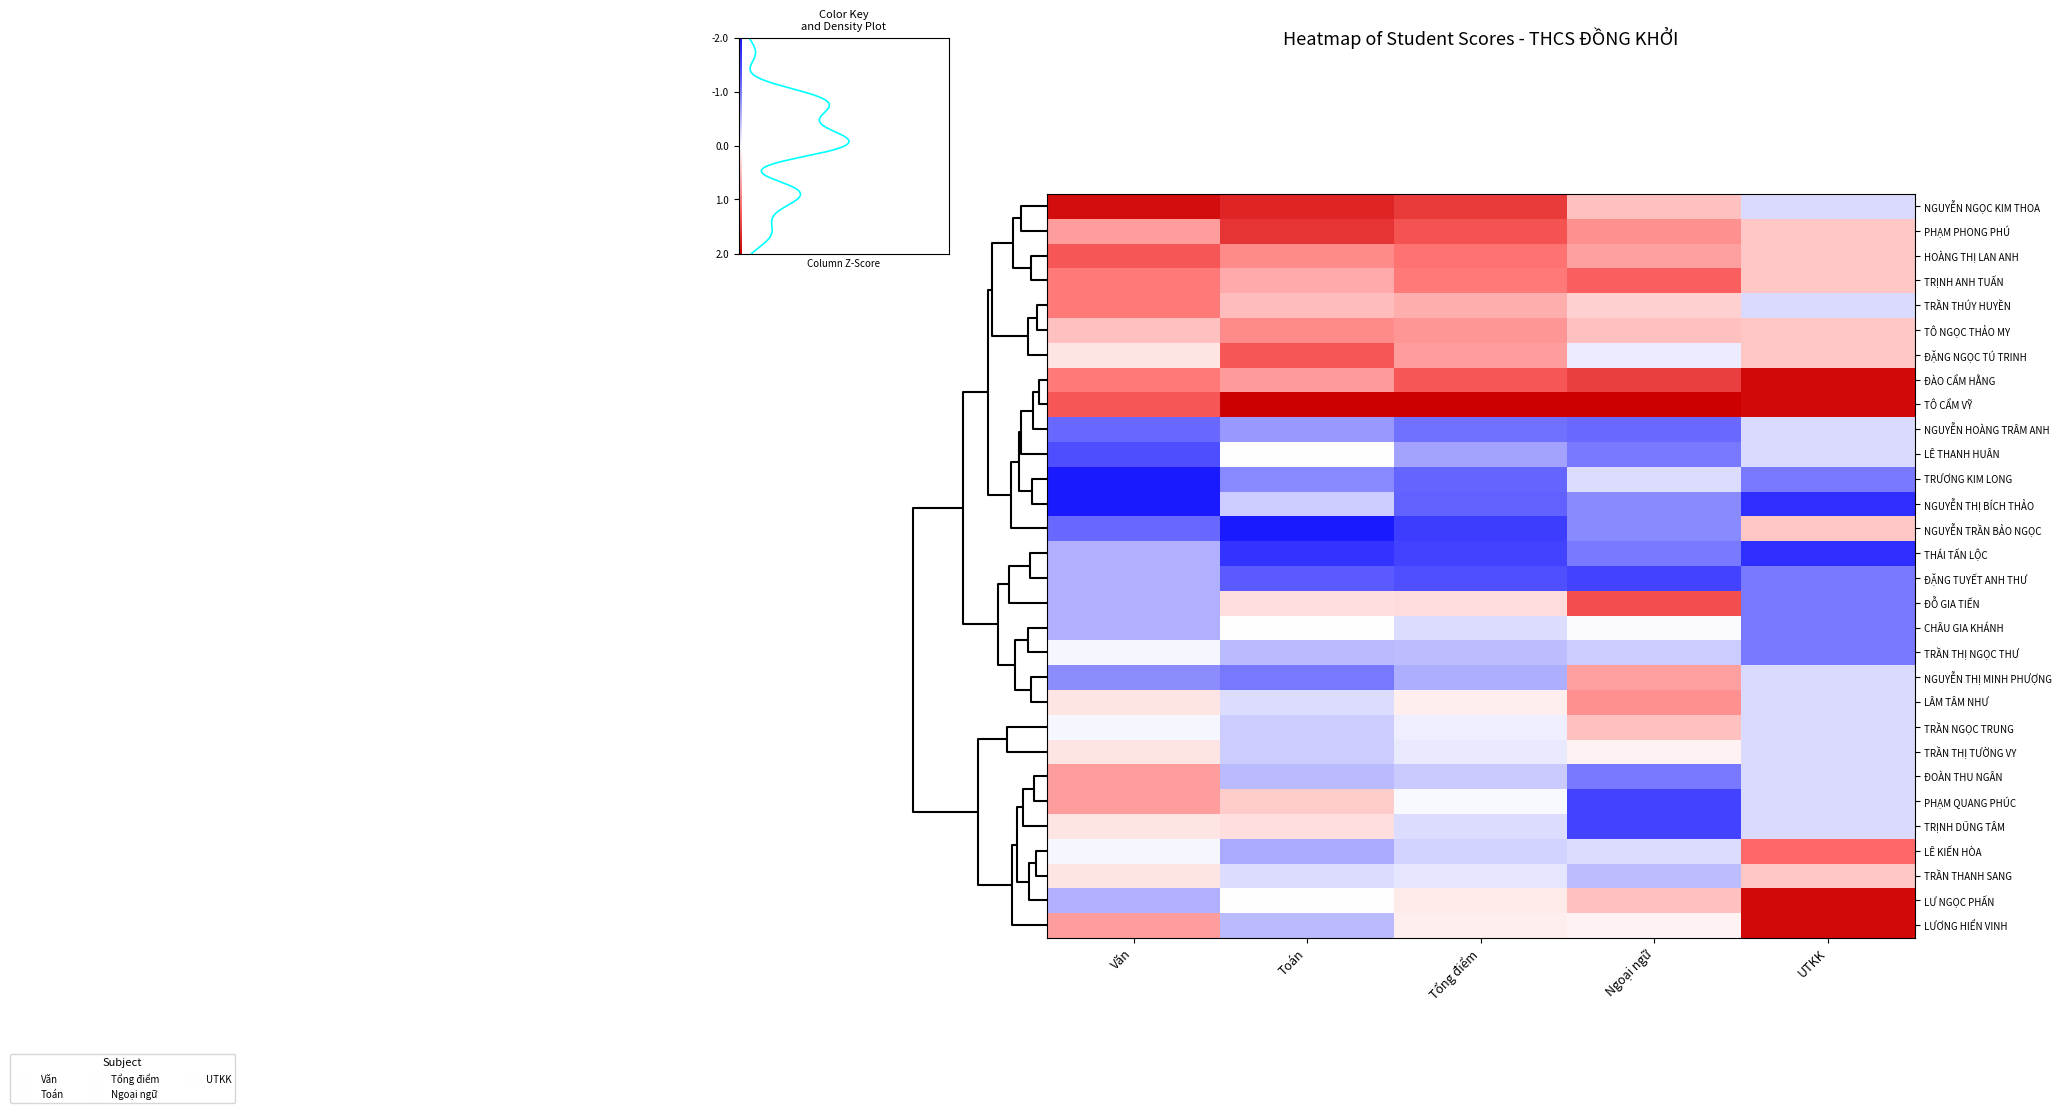

Is the value of NGUYỄN HOÀNG TRÂM ANH at Toán greater than the value of NGUYỄN TRẦN BẢO NGỌC at Tổng điểm?

Yes